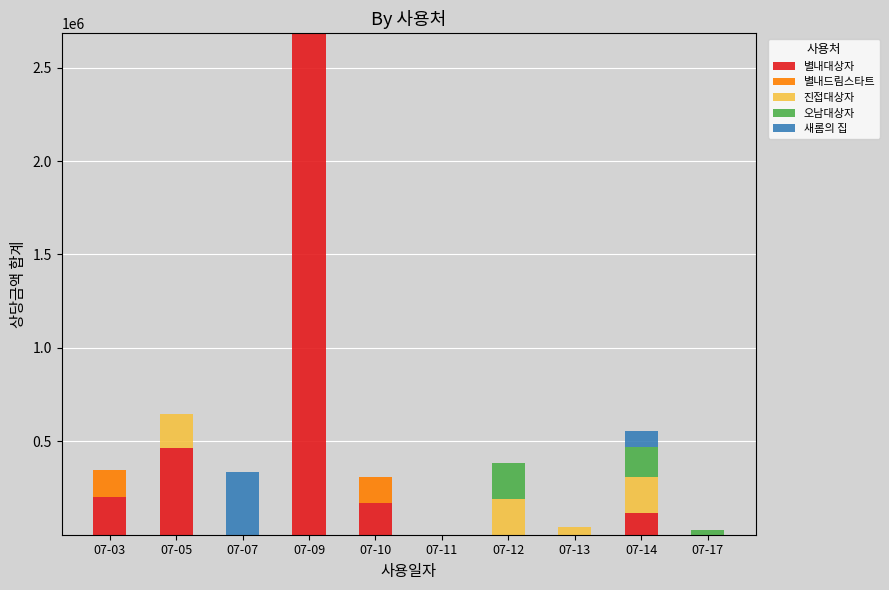

At which category is the sum across all series the highest?

07-09